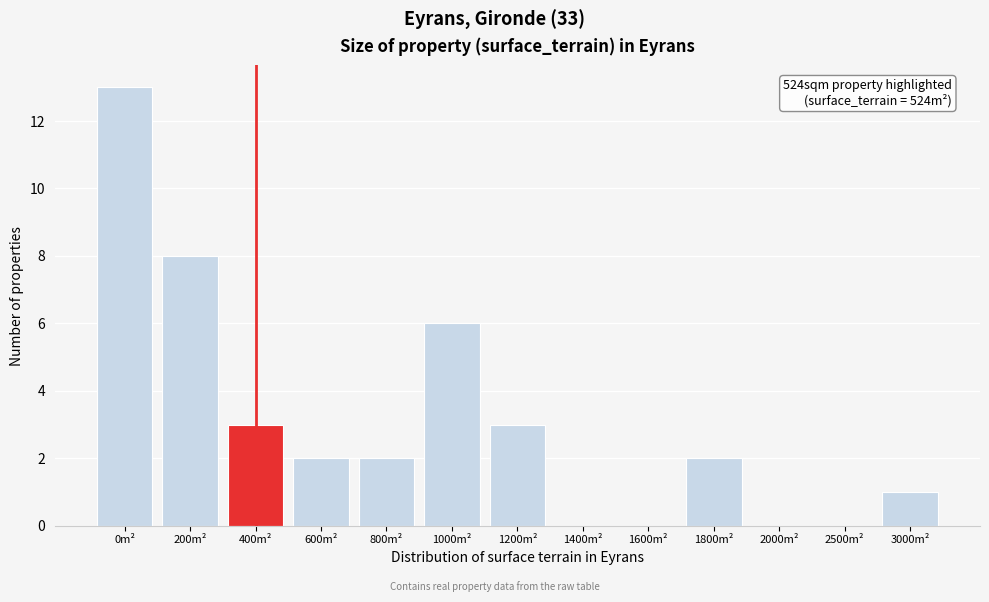

Reading right to left, what are all the values shown in this chart?

3000m²=1	2500m²=0	2000m²=0	1800m²=2	1600m²=0	1400m²=0	1200m²=3	1000m²=6	800m²=2	600m²=2	400m²=3	200m²=8	0m²=13